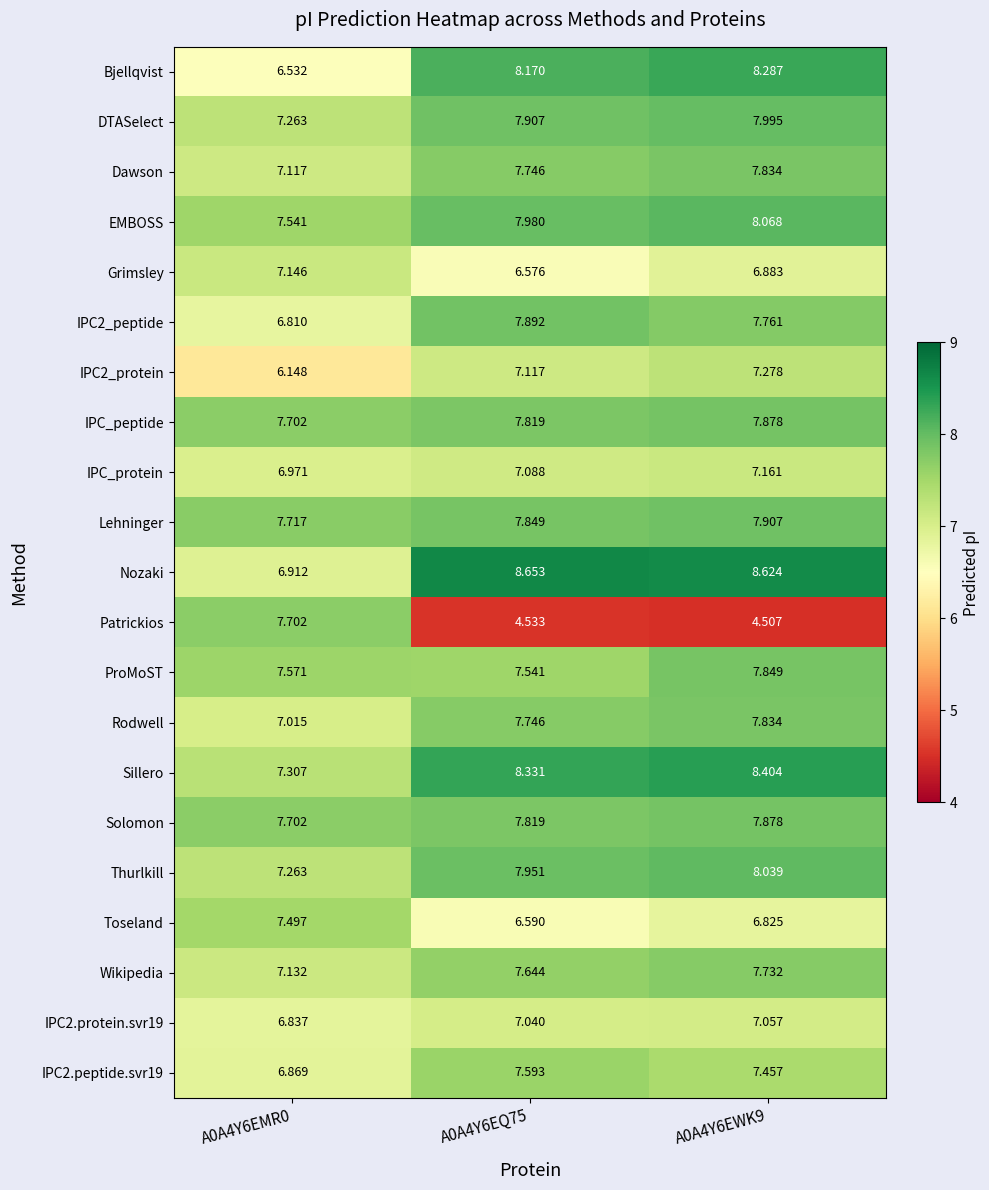

Which series has the largest total across all categories?

Nozaki